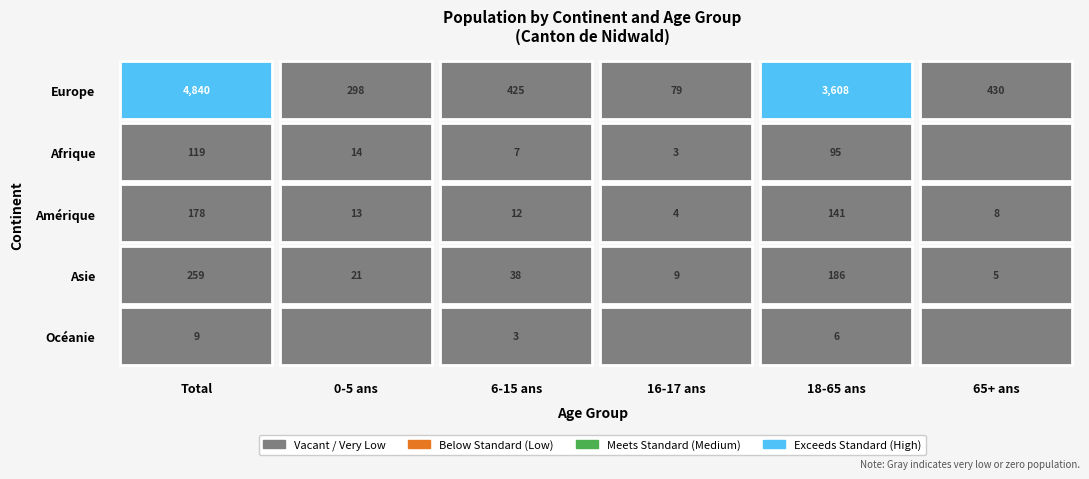

Reading left to right, list all the values displayed in this chart.

Europe: 4840	298	425	79	3608	430
Afrique: 119	14	7	3	95	0
Amérique: 178	13	12	4	141	8
Asie: 259	21	38	9	186	5
Océanie: 9	0	3	0	6	0